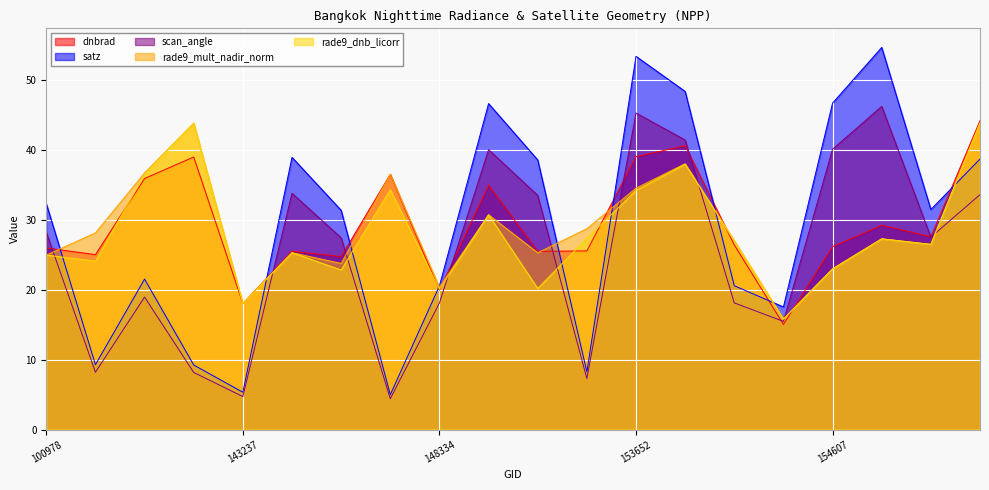

How many intersections are there between dnbrad and rade9_dnb_licorr?

8